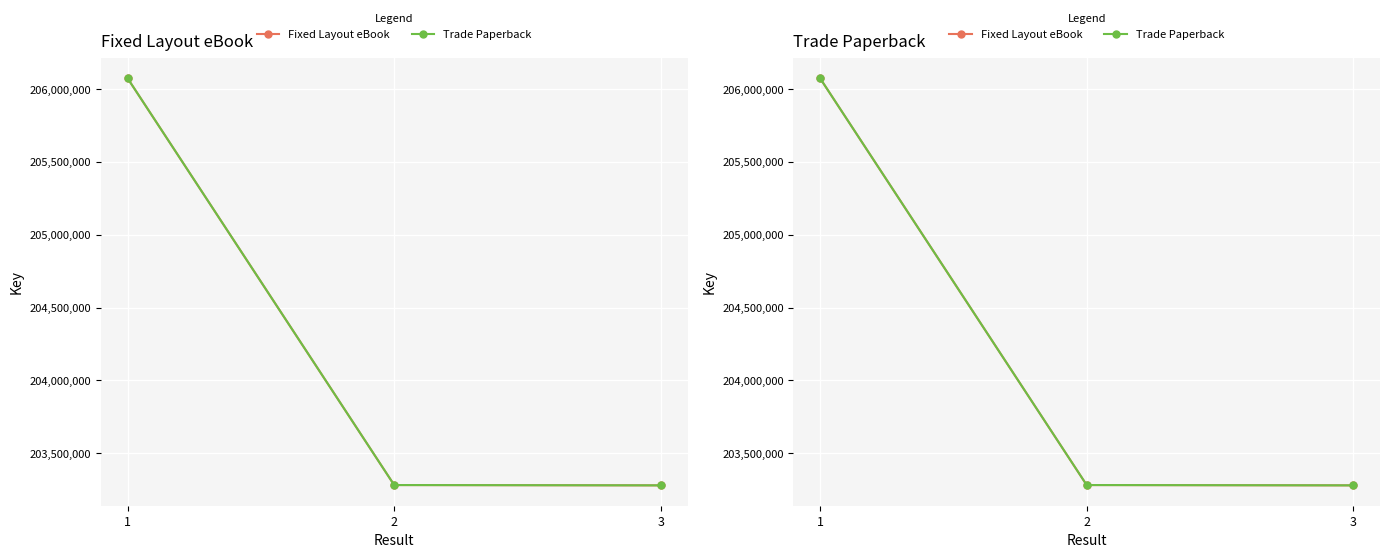

Is the value of Fixed Layout eBook at 1 greater than the value of Trade Paperback at 3?

Yes